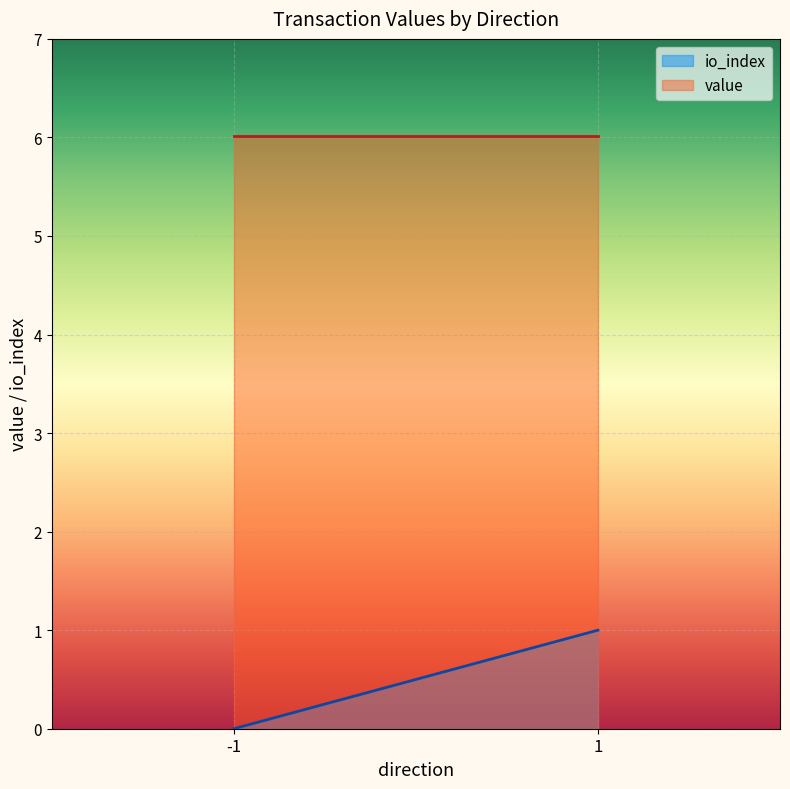

Does the chart display data point markers on the line(s)?

No